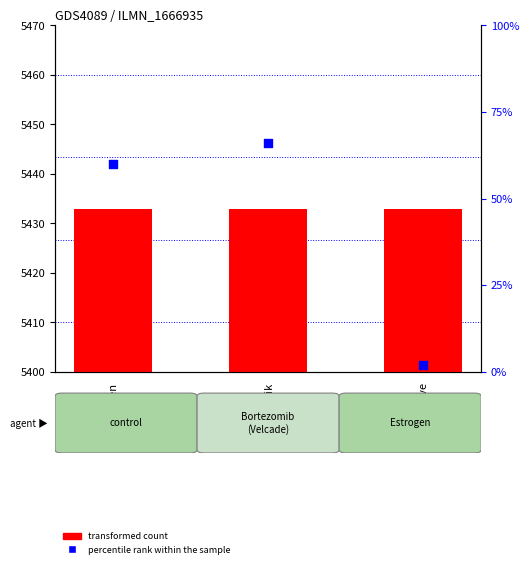

Which series reaches the minimum Y coordinate?

percentile rank within the sample